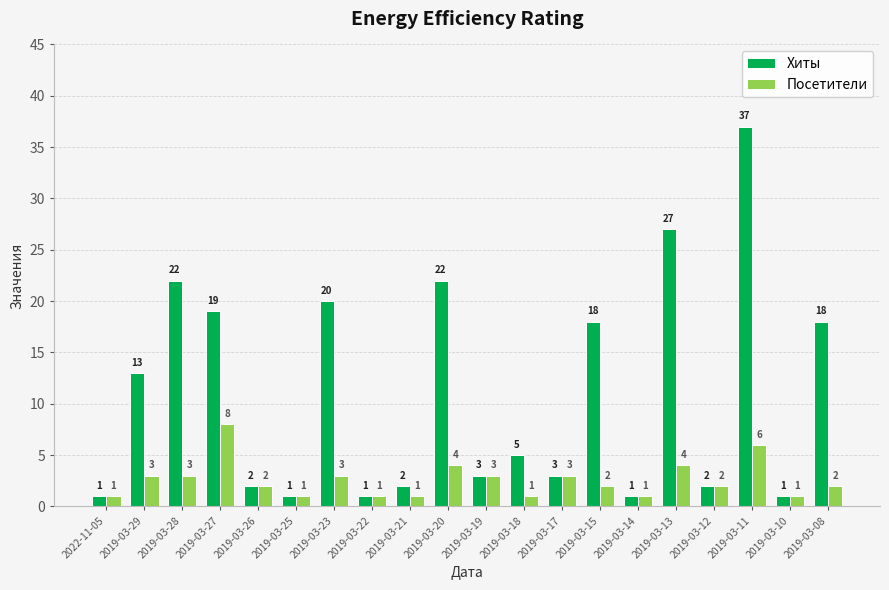

True or false: Посетители has a value of 1 at 2019-03-18.

True